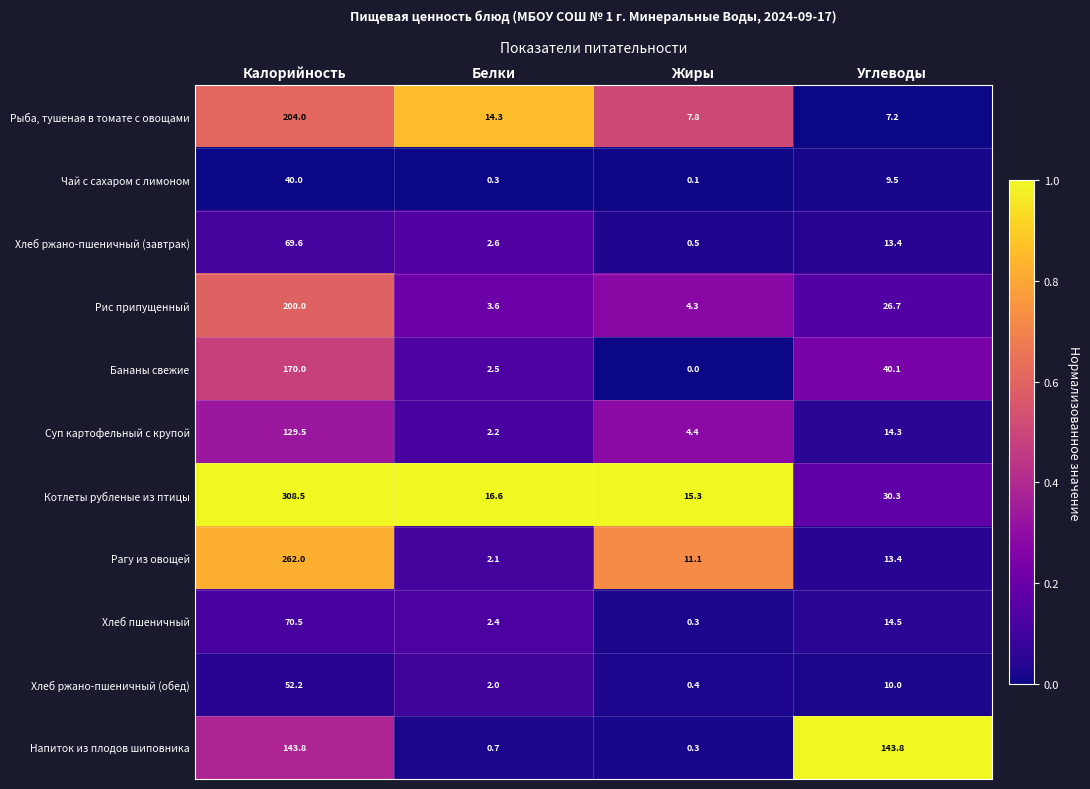

True or false: Бананы свежие has a value of 170.0 at Калорийность.

True